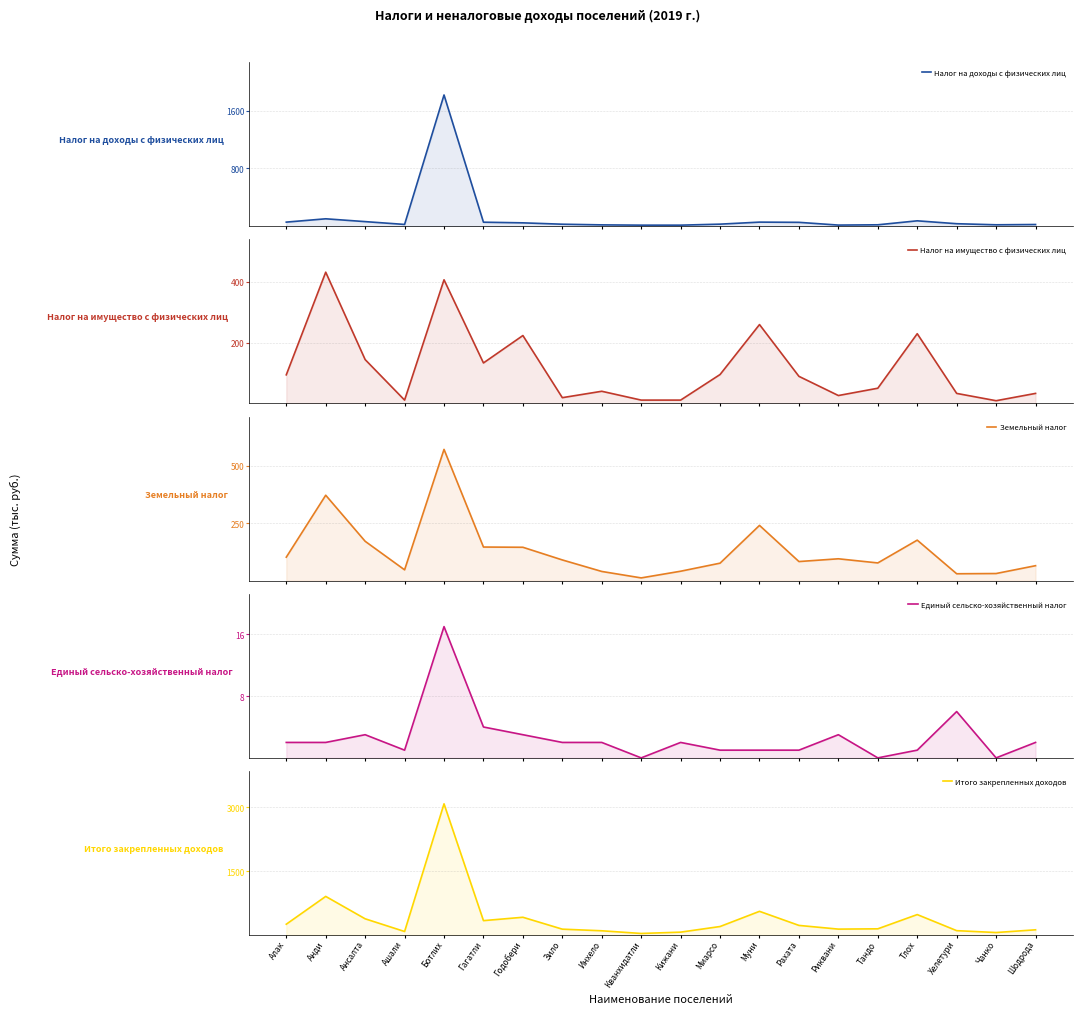

What is the approximate value of Налог на имущество с физических лиц at Чанко?

9